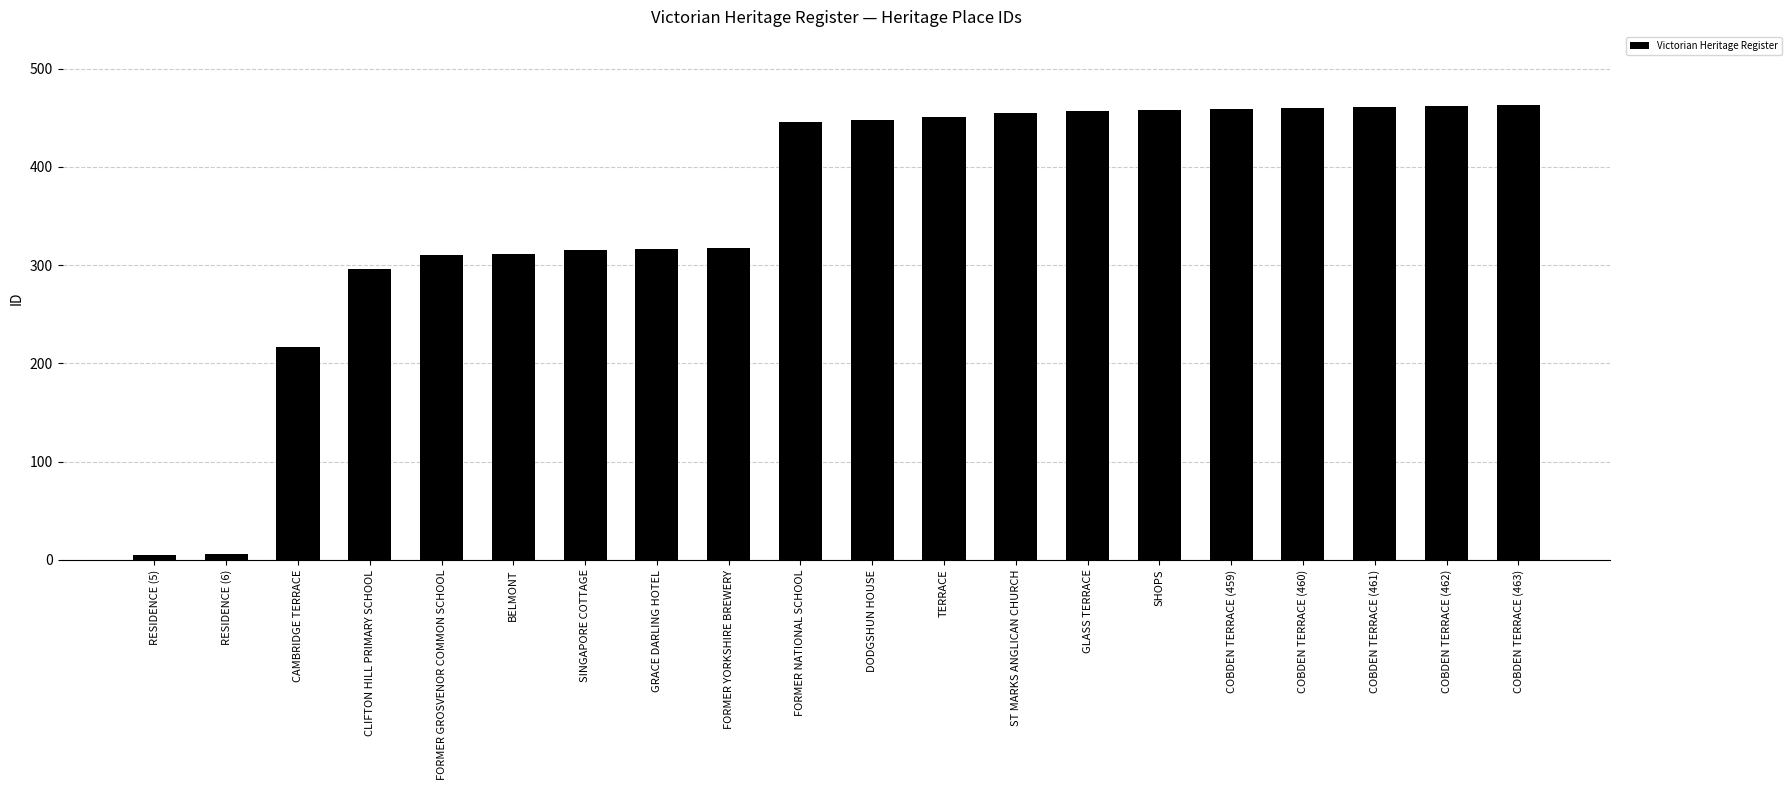

The chart shows a value of 310 at FORMER GROSVENOR COMMON SCHOOL. True or false?

True